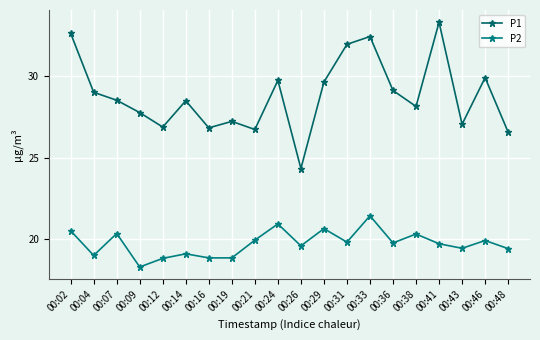

Where is the first local maximum for P1?

00:14